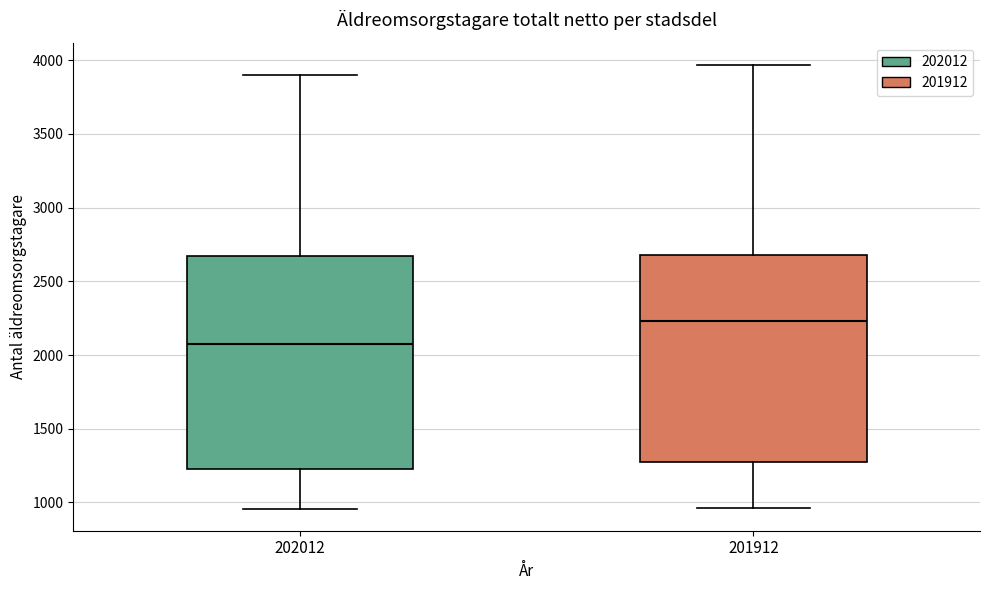

Reading left to right, read every box against the y-axis: the position of its median line, the range the box covers, and the ends of its whiskers. The values are not printed on the chart, so give them approximately, as read against the axis.

202012: median 2100, box 1250 to 2650, whiskers 950 to 3900
201912: median 2250, box 1250 to 2700, whiskers 950 to 3950